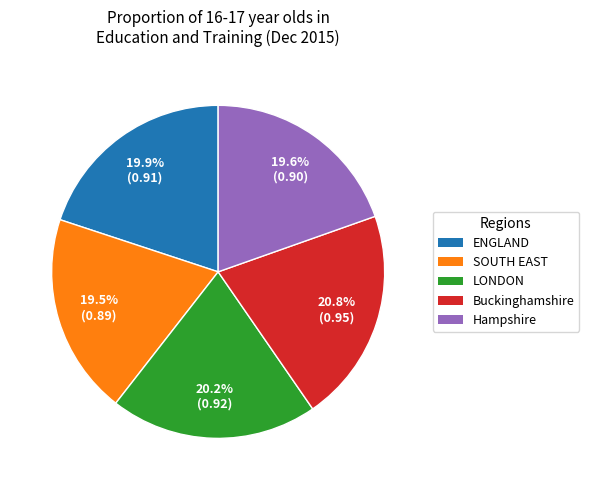

What portion of the pie excludes SOUTH EAST?

80.5%